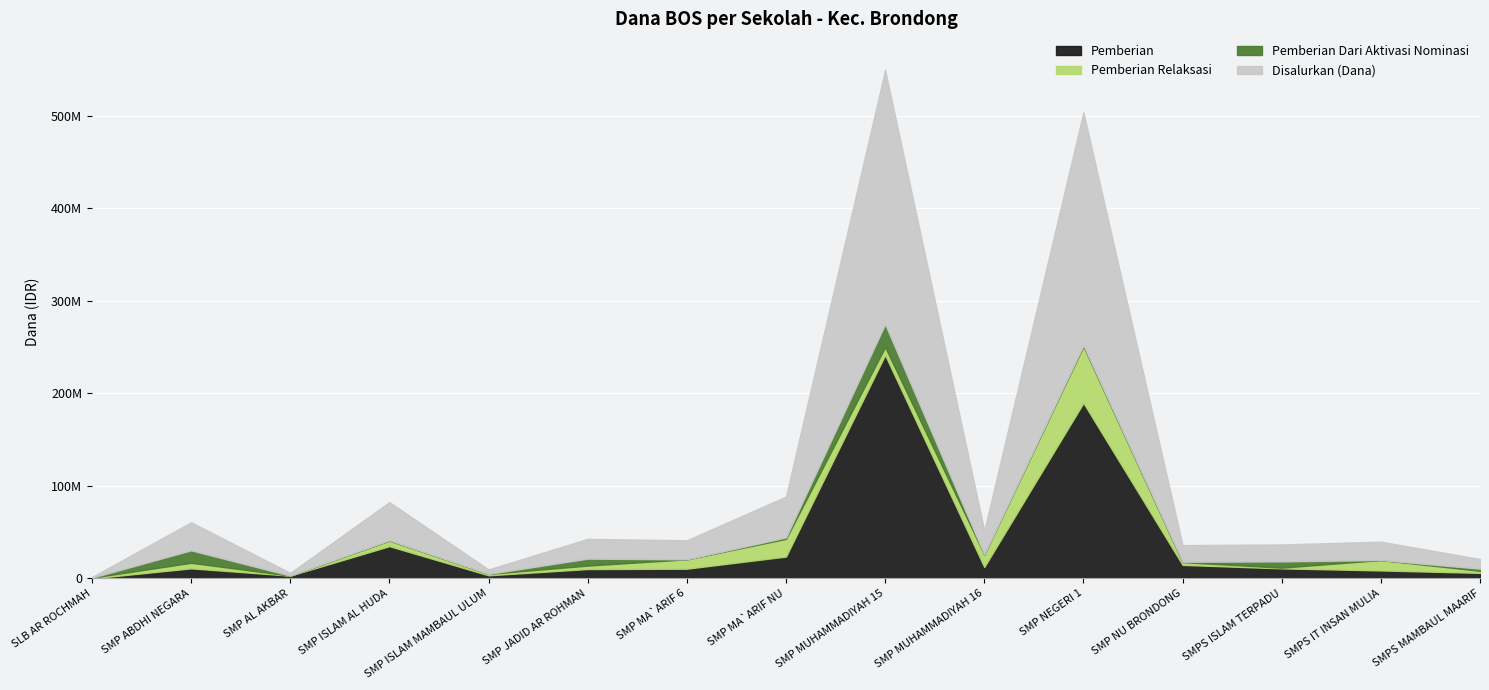

True or false: Disalurkan (Dana) and Pemberian Dari Aktivasi Nominasi cross at least once.

False